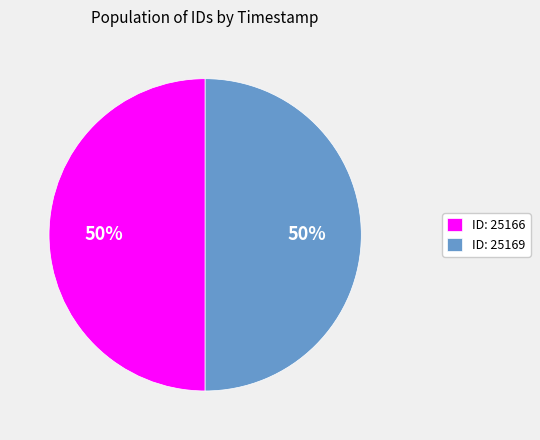

To the nearest percent, what is the average slice percentage?

50%